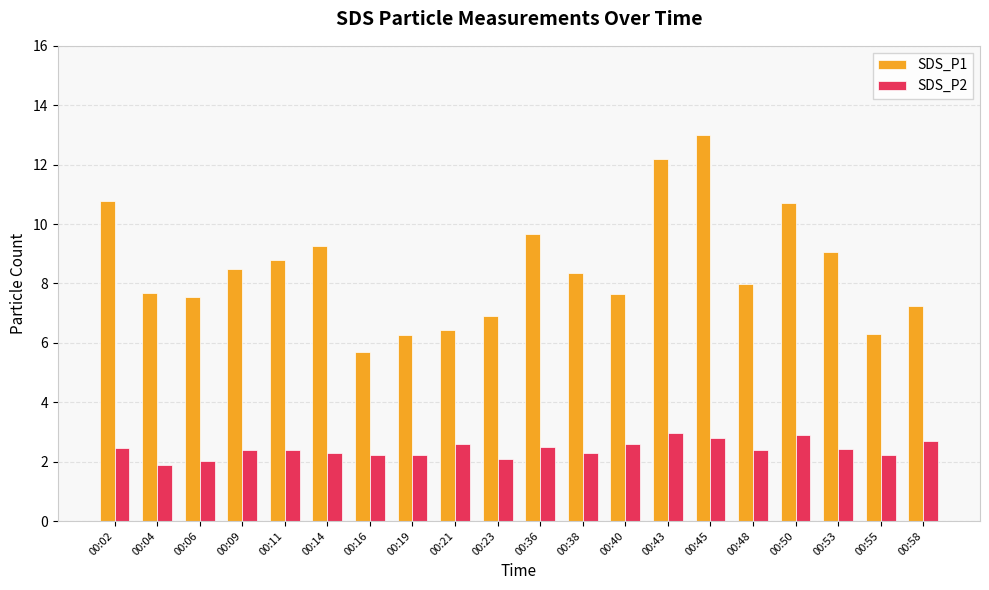

What is the sum of the SDS_P1 values at 00:45 and 00:19?

19.3